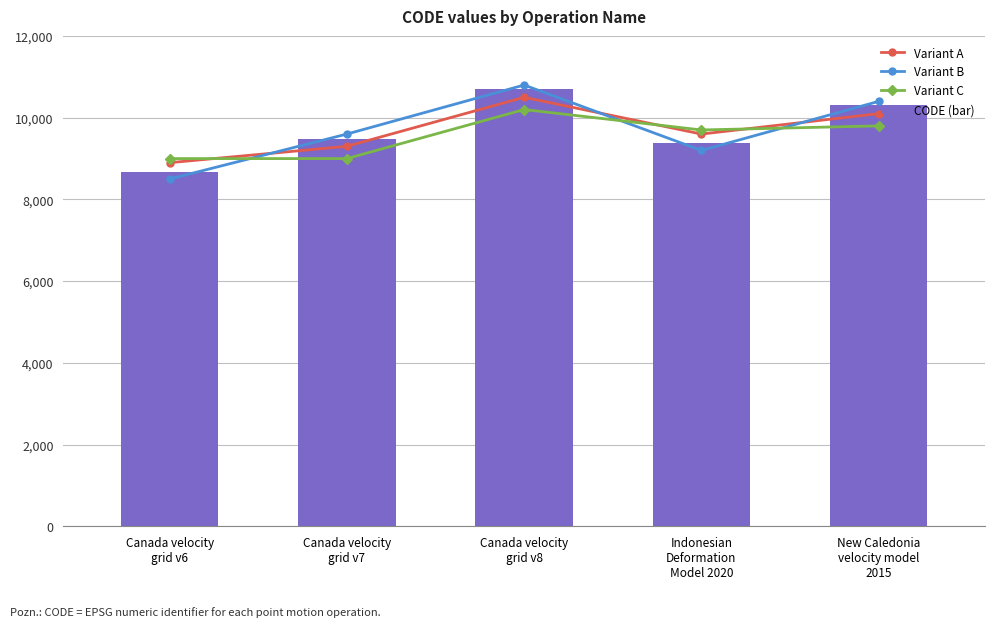

Which category has the highest value across all series?

Canada velocity
grid v8